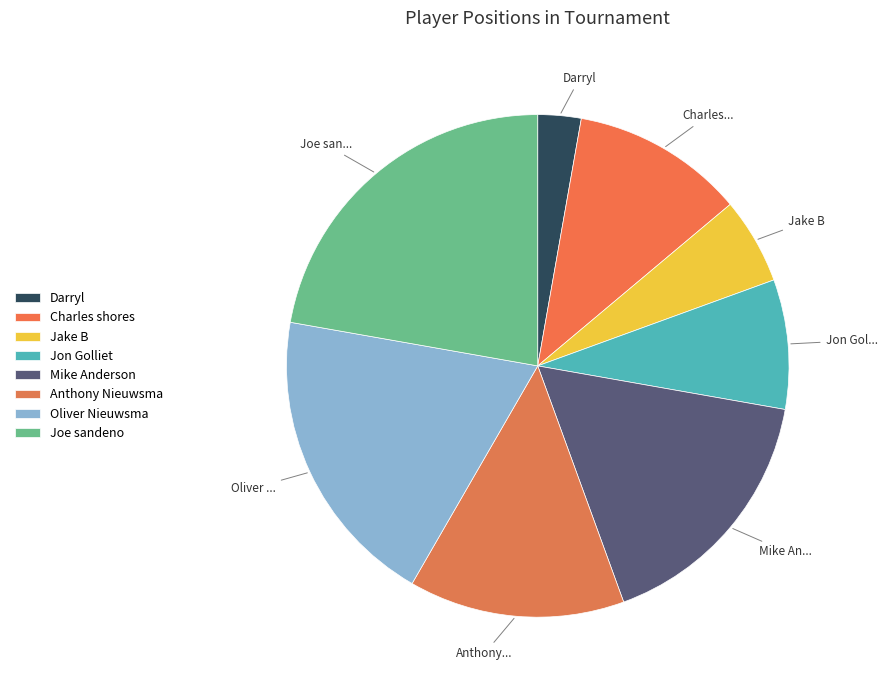

What is the ratio of the value at Jake B to the value at Jon Golliet?

0.7